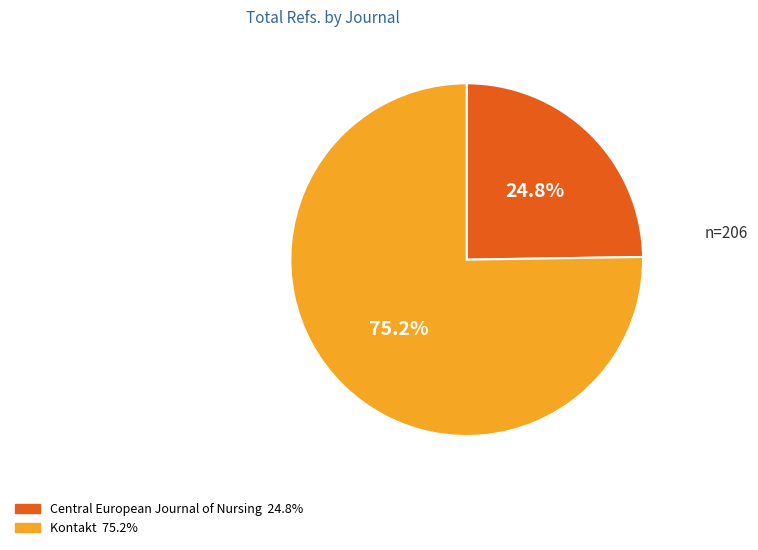

Between Central European Journal of Nursing and Kontakt, which is larger?

Kontakt